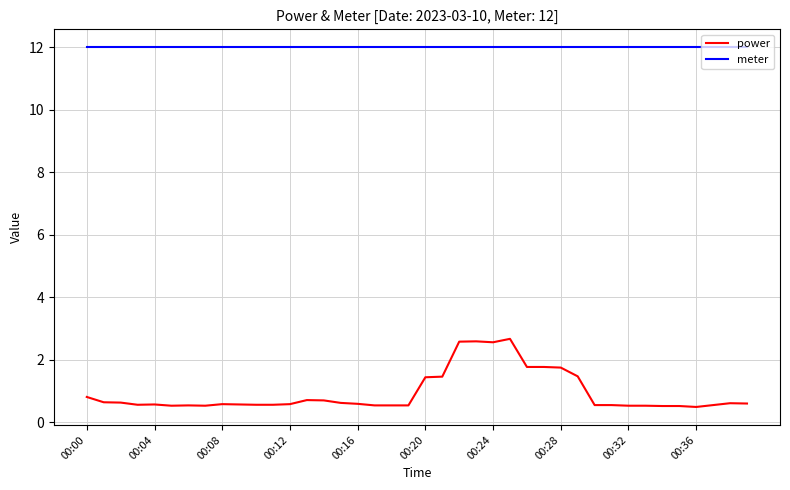

List the series in order of their overall mean, lowest first.

power, meter